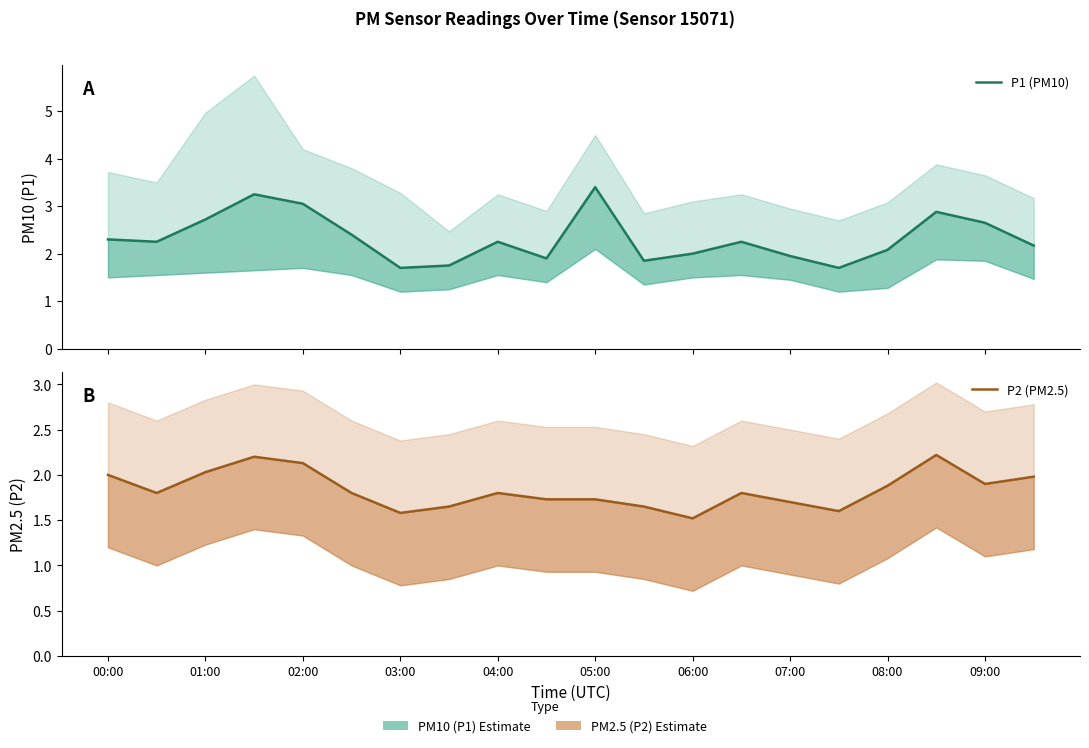

At how many categories does at least one series exceed 2?

13